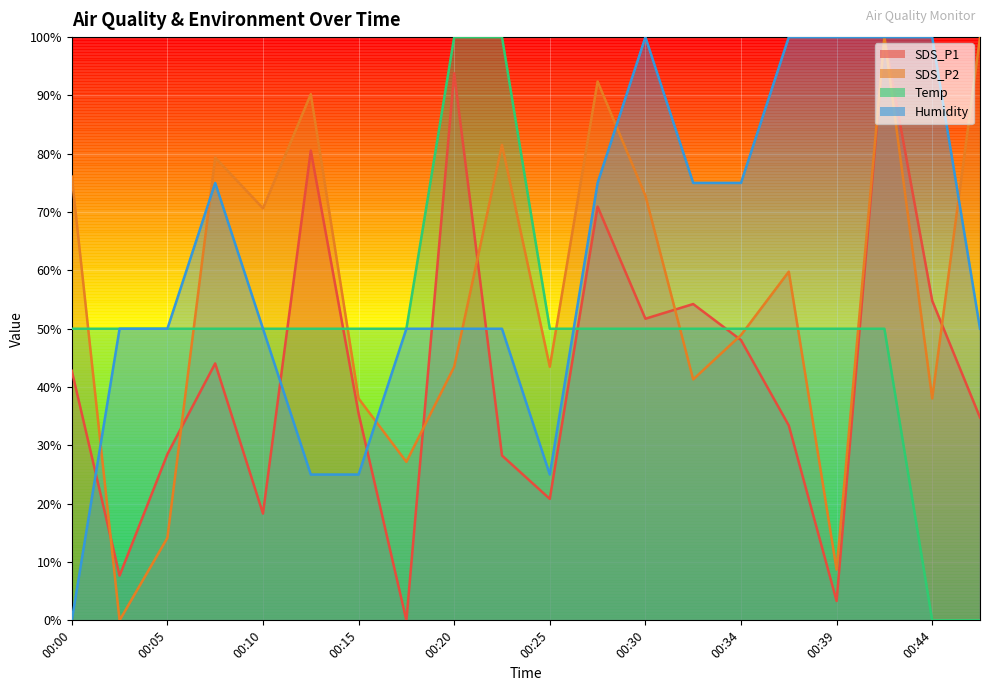

Read the Humidity value at 00:44.

100.0